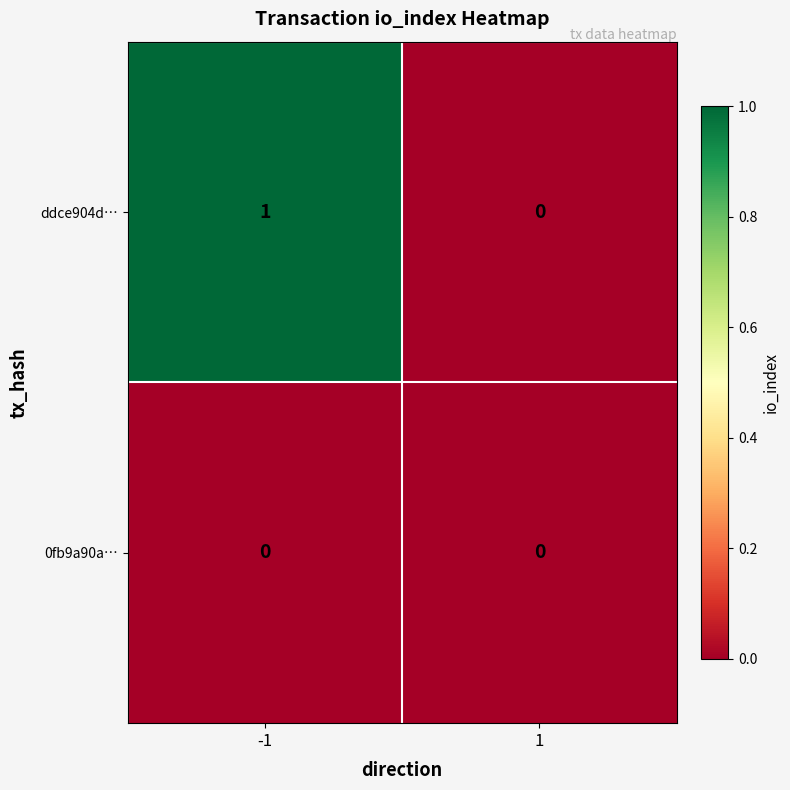

Rank the series by their maximum value, from lowest to highest.

0fb9a90a…, ddce904d…